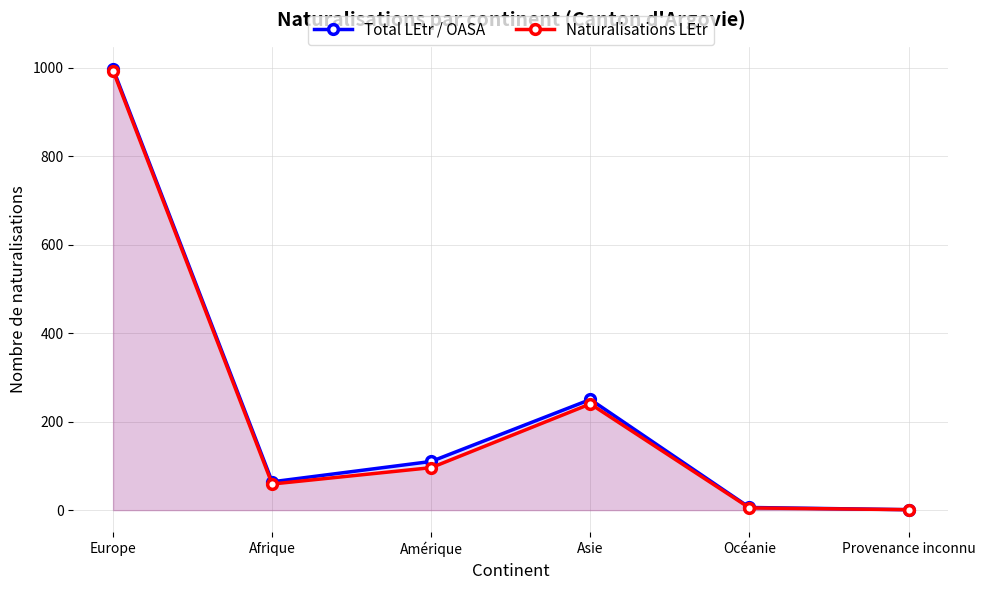

The value of Total LEtr / OASA at Océanie is 9. True or false?

False